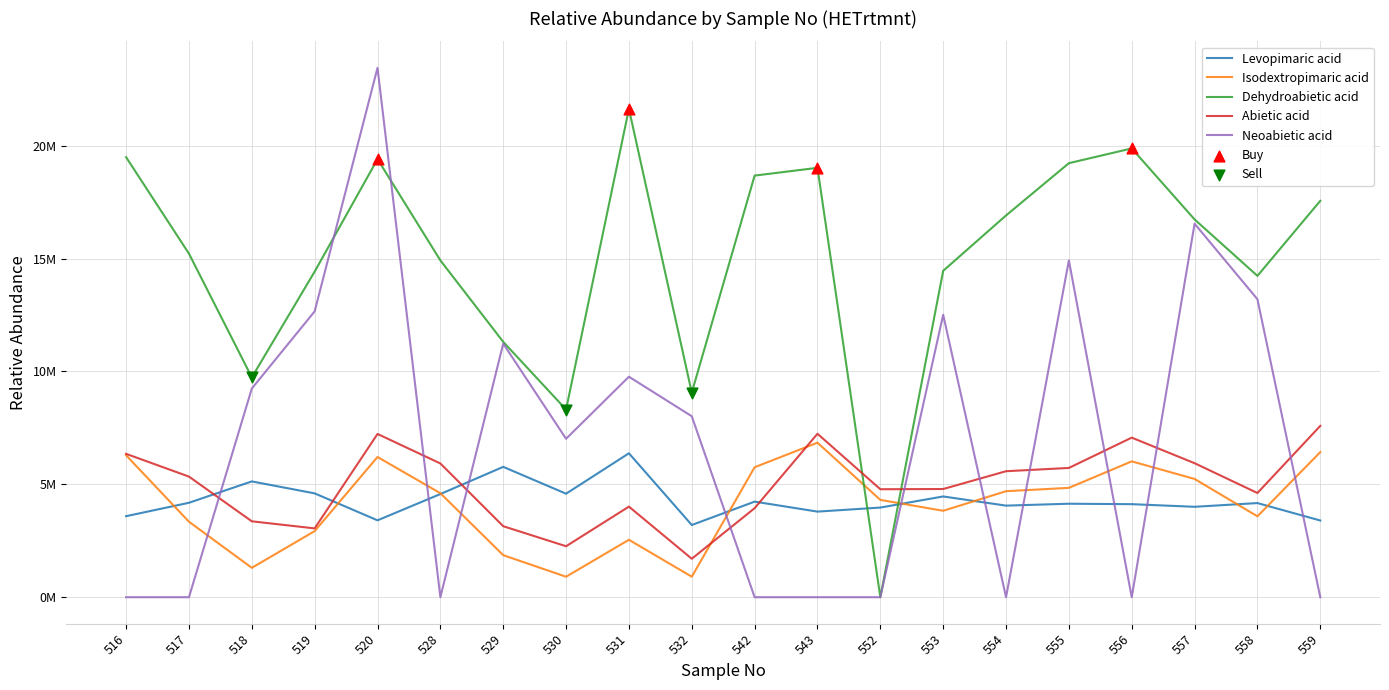

Does the chart have visible grid lines?

Yes